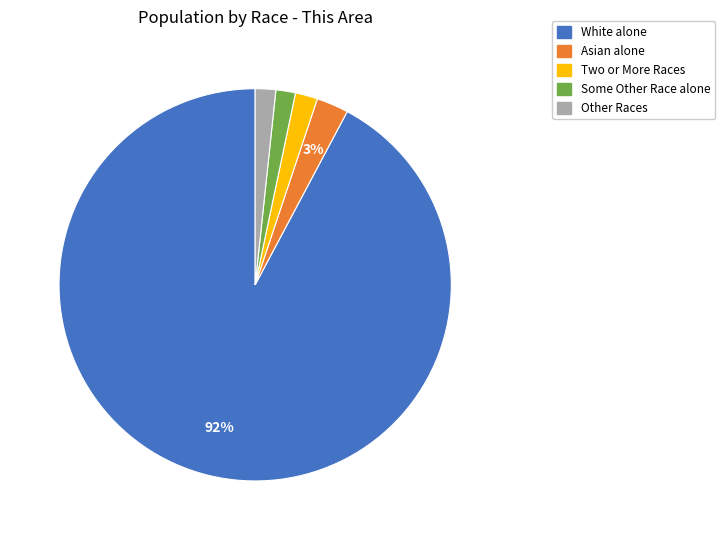

Is there a majority slice in this chart?

Yes